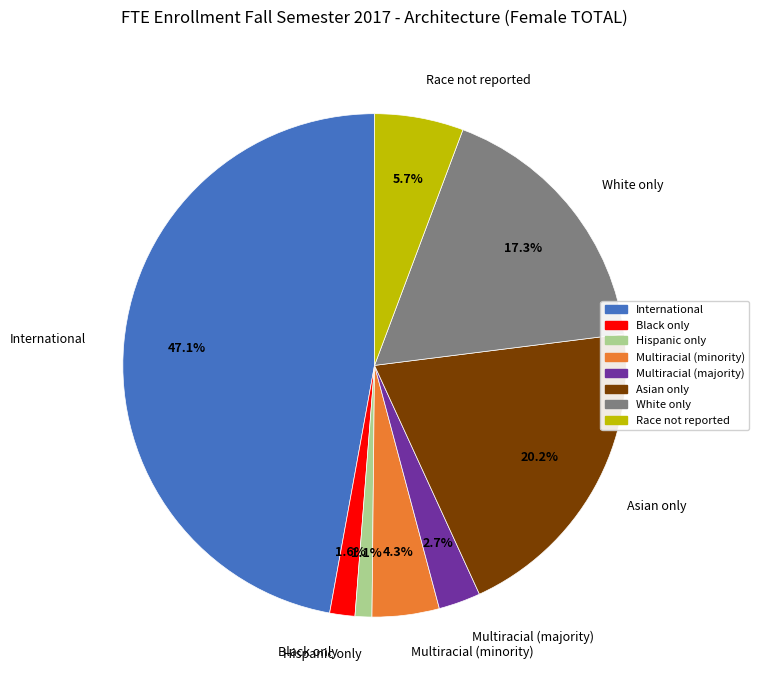

Combined, what portion of the pie is Hispanic only and White only?

18.4%